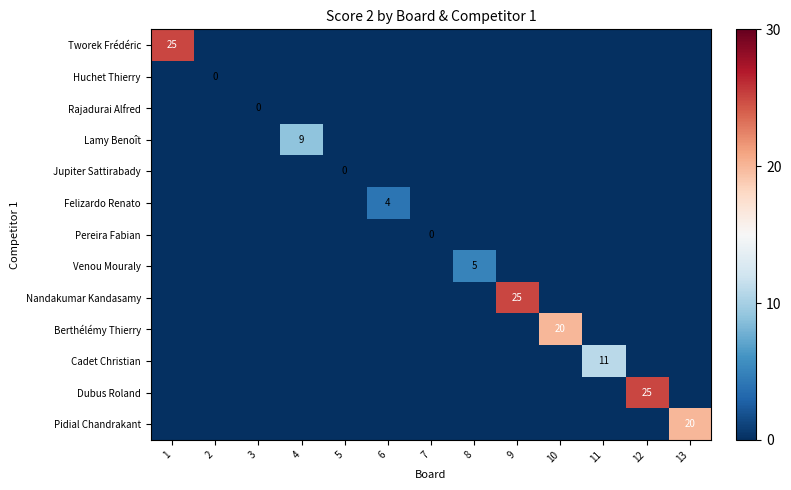

The value of Pereira Fabian at 3 is 0. True or false?

True